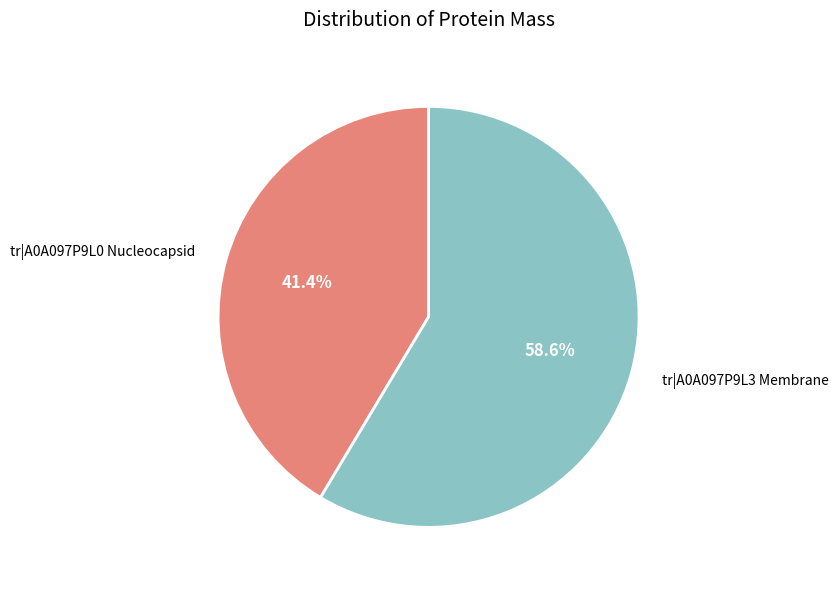

Is the sum of tr|A0A097P9L3 Membrane and tr|A0A097P9L0 Nucleocapsid greater than half?

Yes